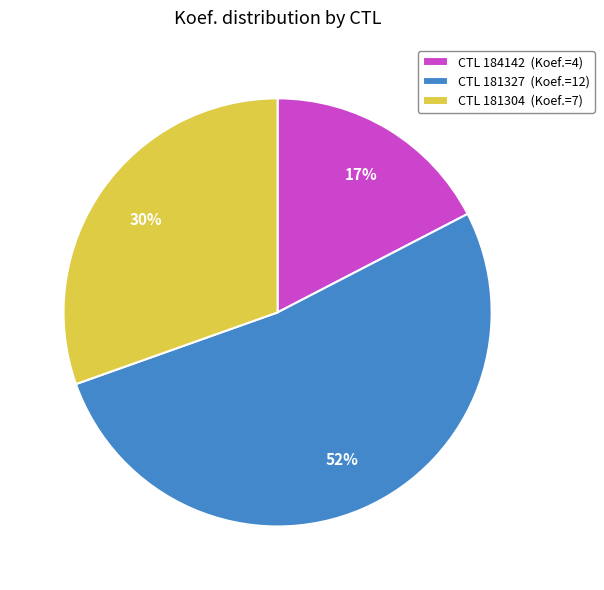

To the nearest percent, what is the average slice percentage?

33%